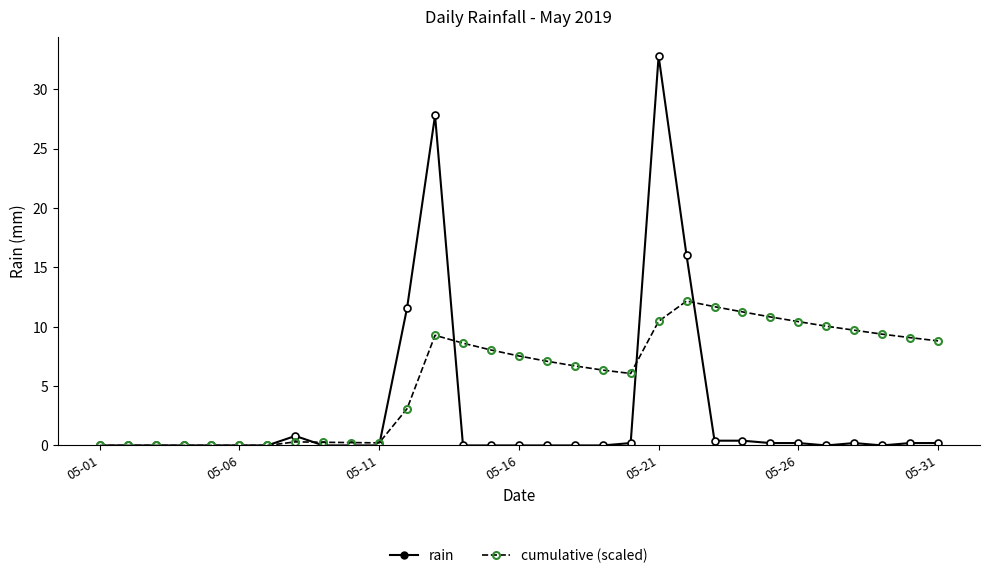

How many lines are shown in the chart?

2